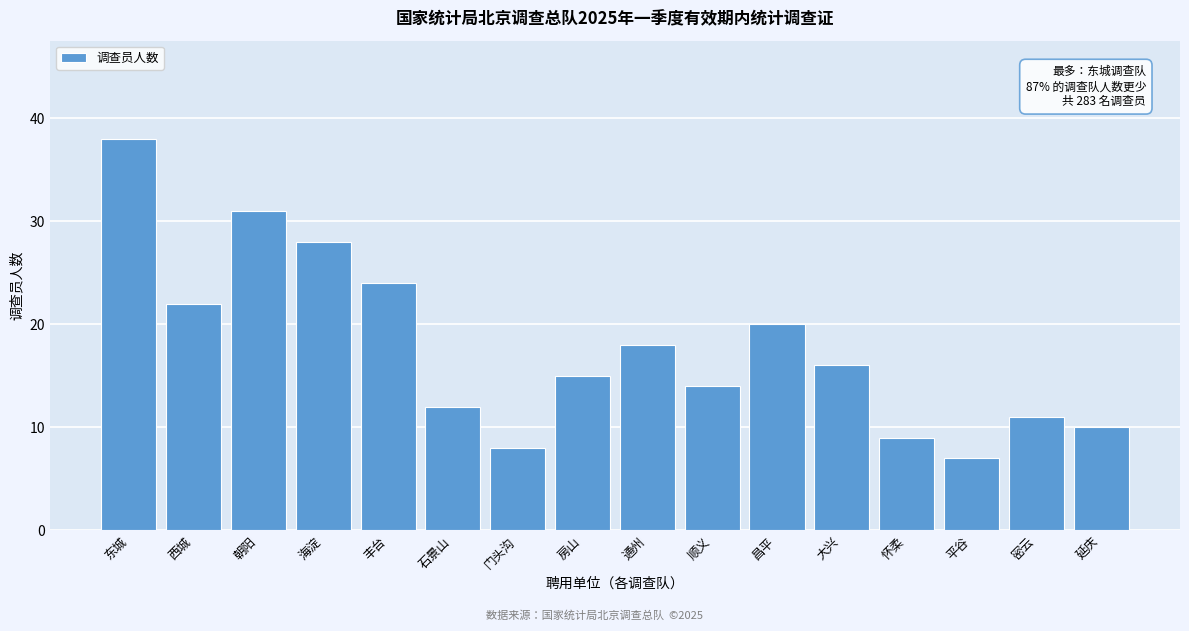

Reading right to left, extract all data points from this chart.

10	11	7	9	16	20	14	18	15	8	12	24	28	31	22	38